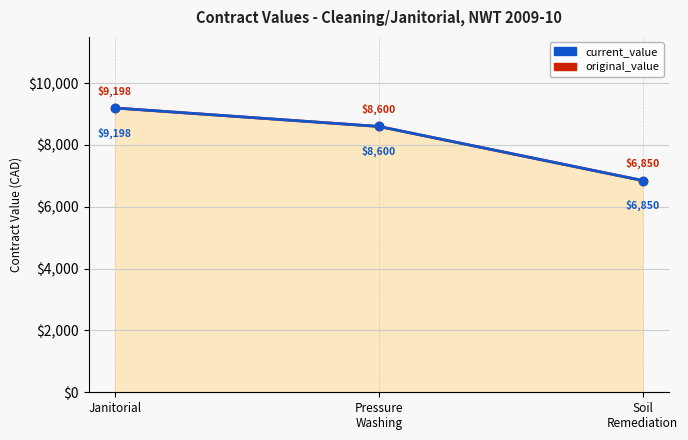

What is the value of the current_value point at the 3rd from the left?

6850.0